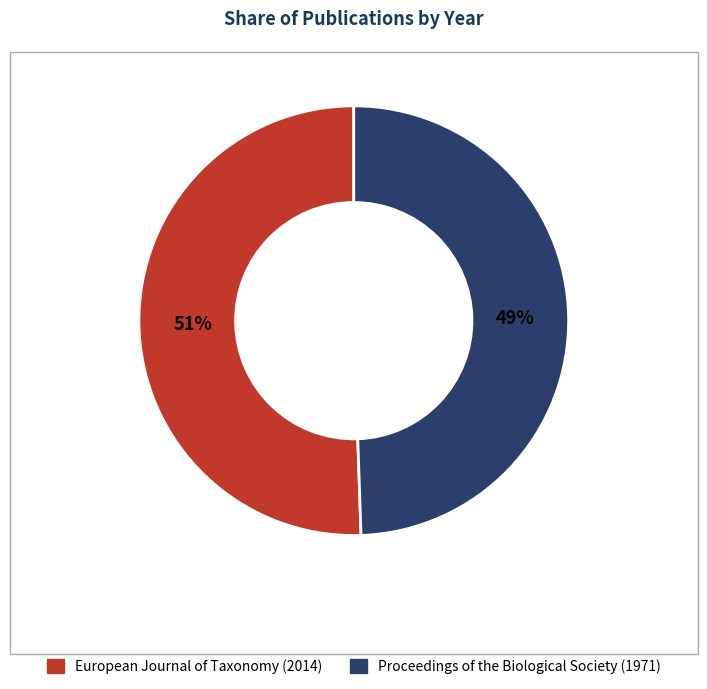

How many slices are in this pie chart?

2